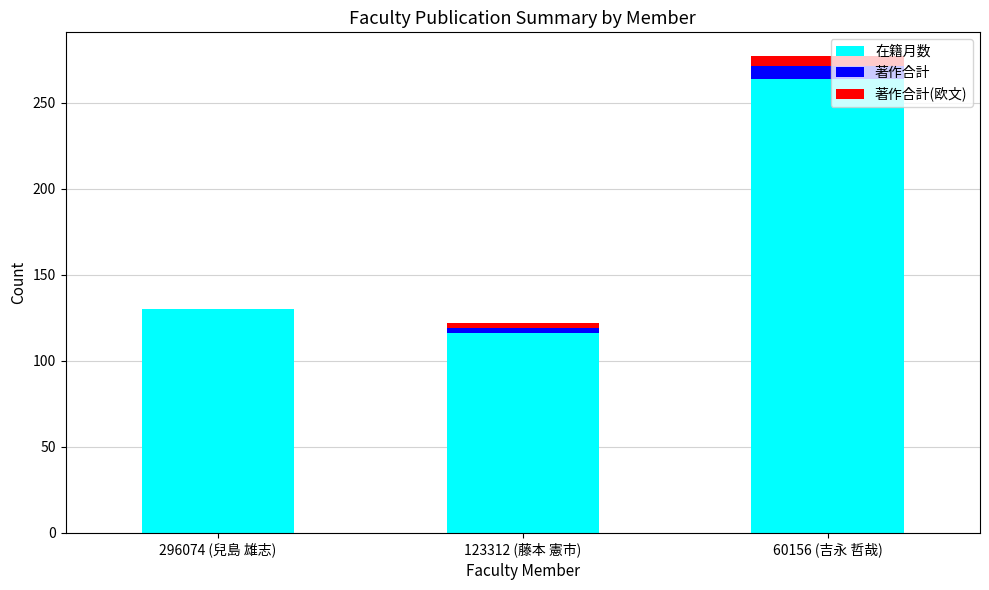

What is the sum of all 在籍月数 values?

510